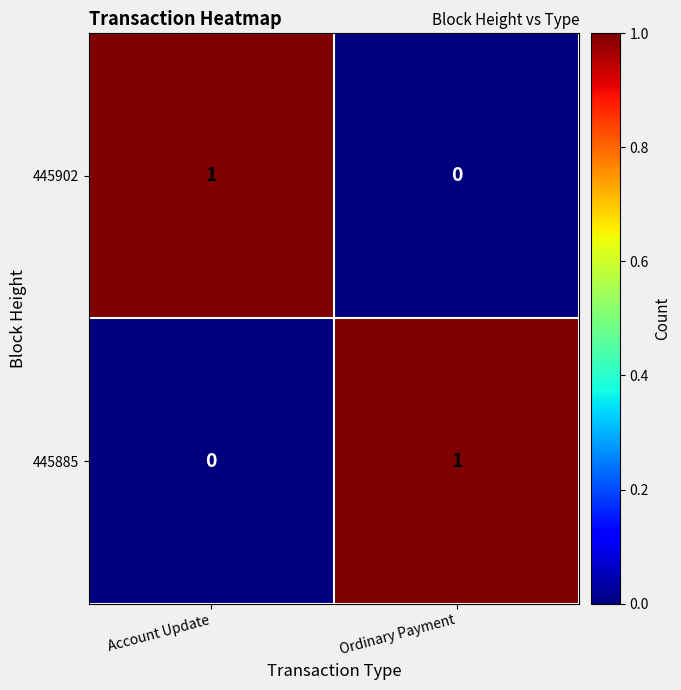

At Ordinary Payment, list the series in order from largest to smallest.

445885, 445902